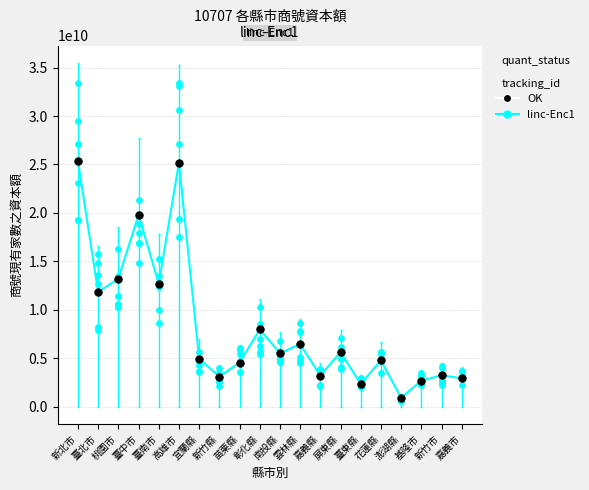

What are all the series names shown in the legend?

linc-Enc1, OK